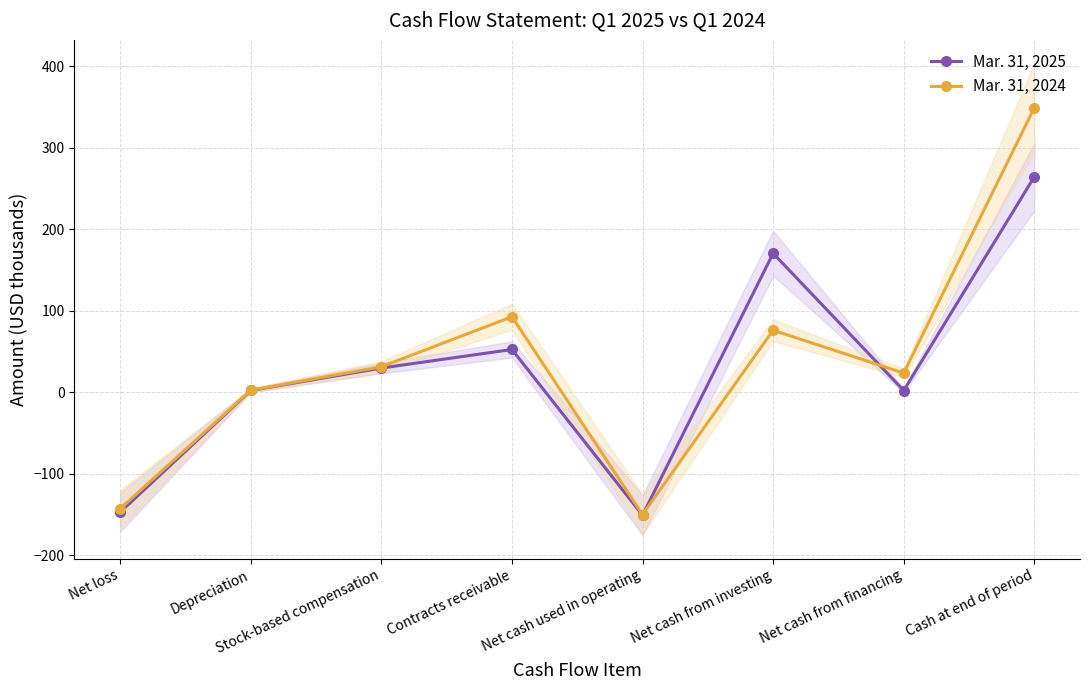

What is the difference between the second highest and minimum values in the Mar. 31, 2025 series?

321.2